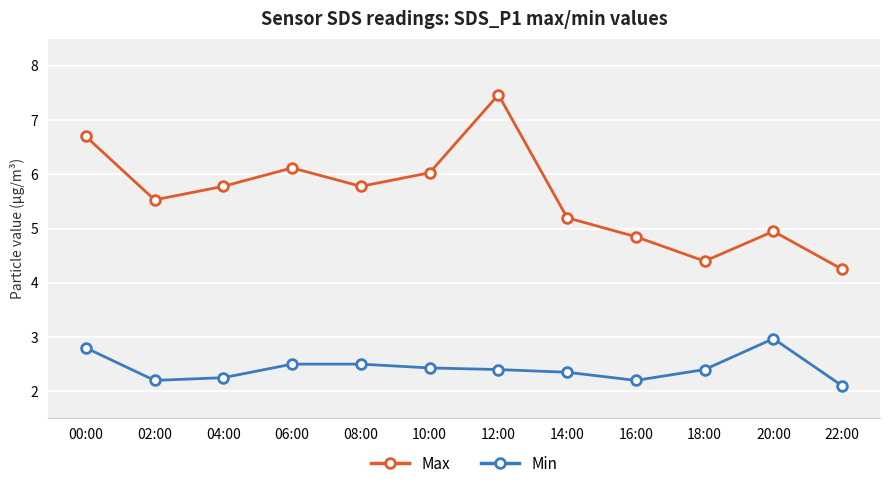

True or false: Max and Min cross at least once.

False